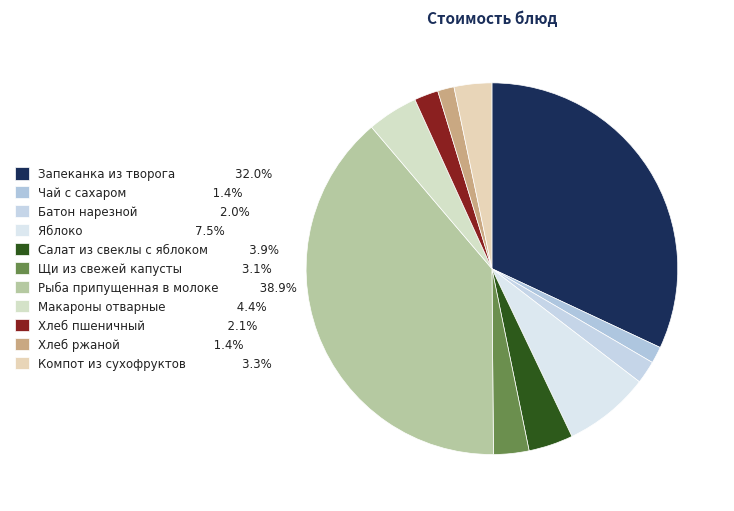

How many segments does this pie chart have?

11